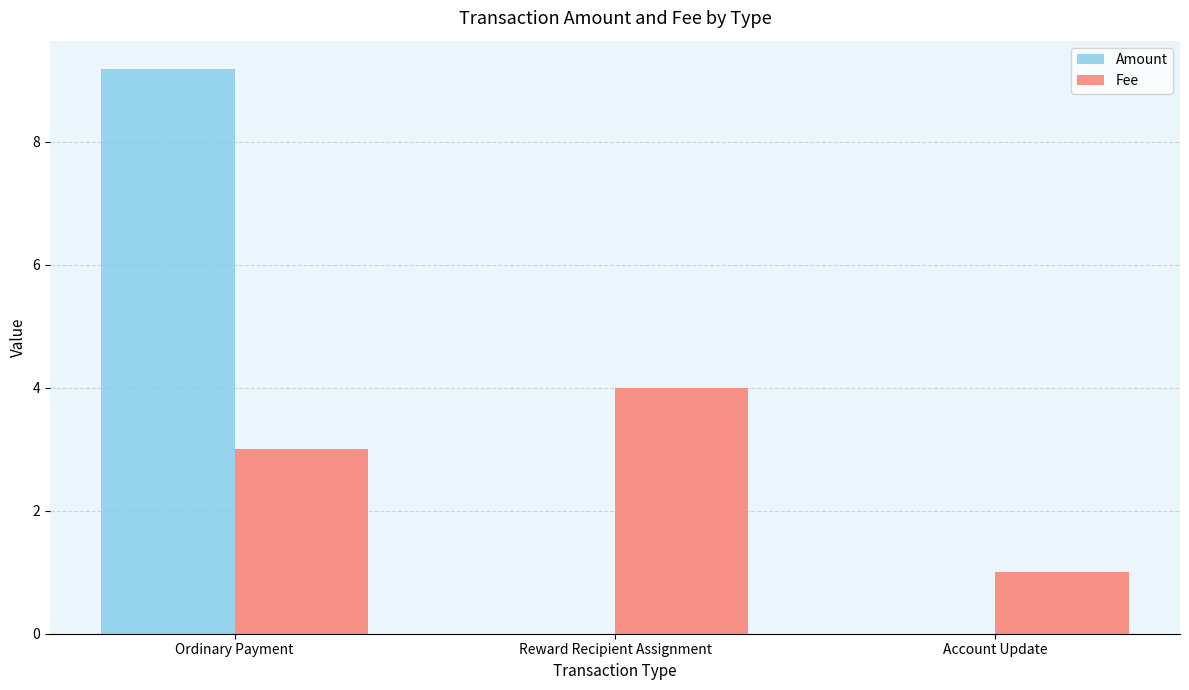

What is the sum of the Fee values at Ordinary Payment and Reward Recipient Assignment?

7.0